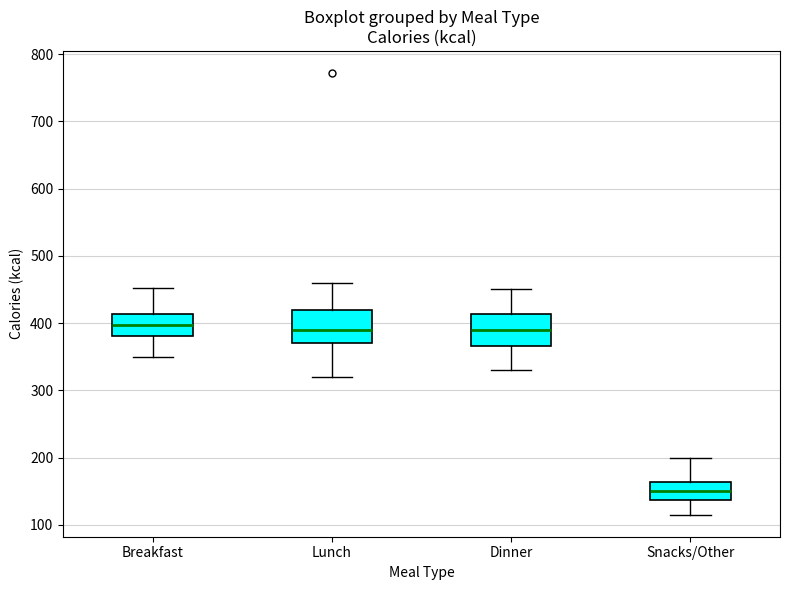

Reading left to right, transcribe this box plot: for each box, give where its median line is, the range the box spans, and where its two whiskers end, as read against the y-axis. The values are not printed on the chart, so give them approximately, as read against the axis.

Breakfast: median 400, box 380 to 410, whiskers 350 to 450
Lunch: median 390, box 370 to 420, whiskers 320 to 460
Dinner: median 390, box 370 to 410, whiskers 330 to 450
Snacks/Other: median 150, box 140 to 160, whiskers 120 to 200